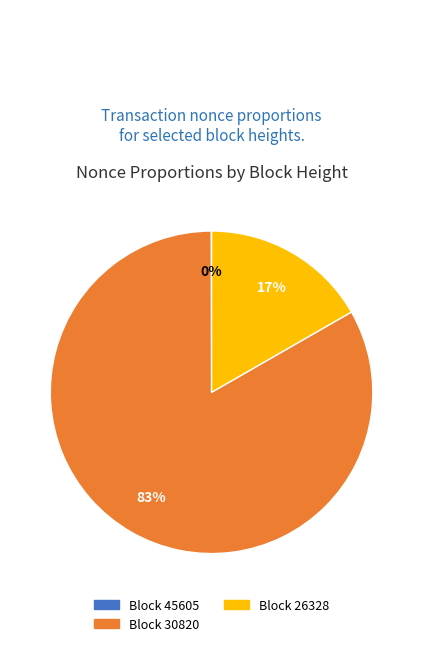

To the nearest percent, what is the difference between the largest and smallest slice percentages?

83%